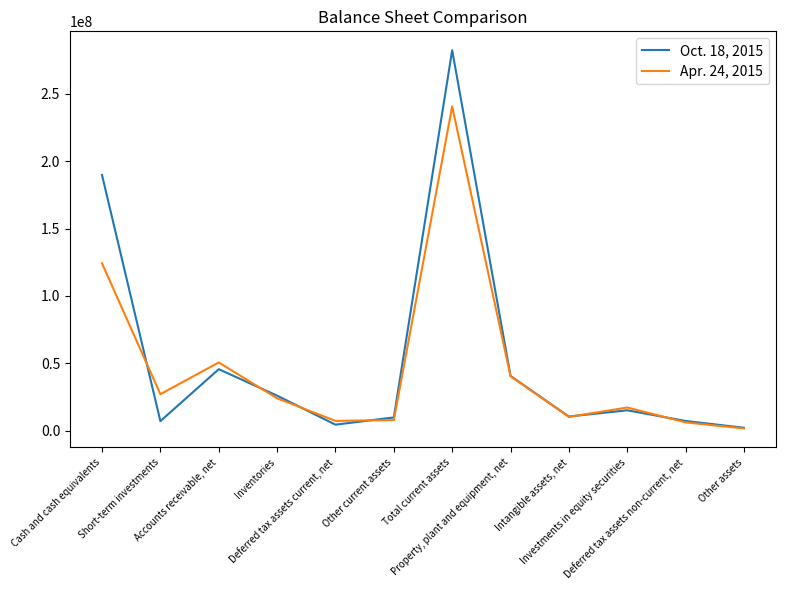

Rank the series by their maximum value, from lowest to highest.

Apr. 24, 2015, Oct. 18, 2015